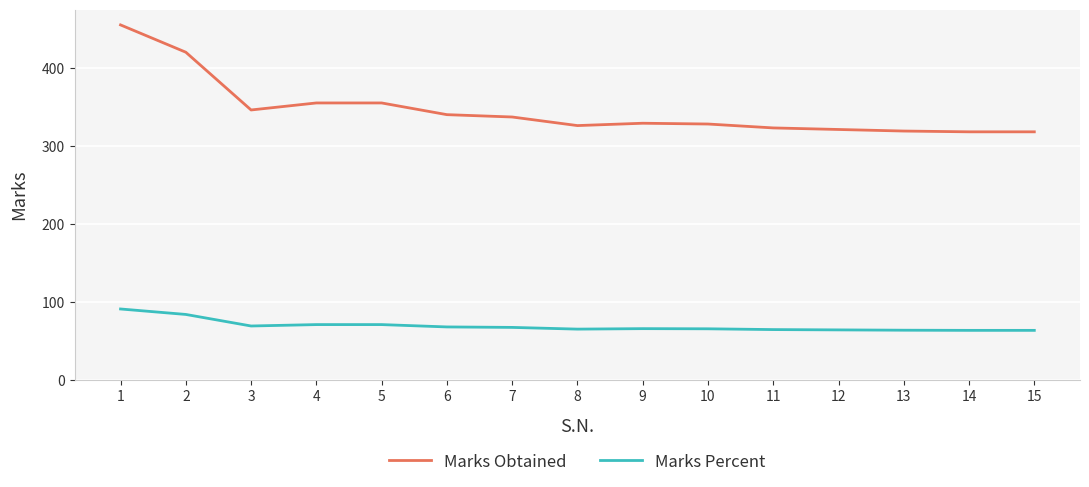

What is the difference between the maximum and minimum values in the Marks Obtained series?

137.0